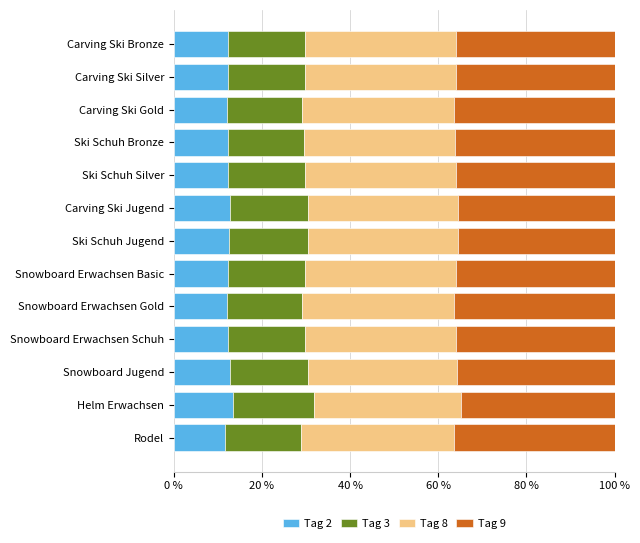

What is the highest value of the Tag 2 series?

13.3